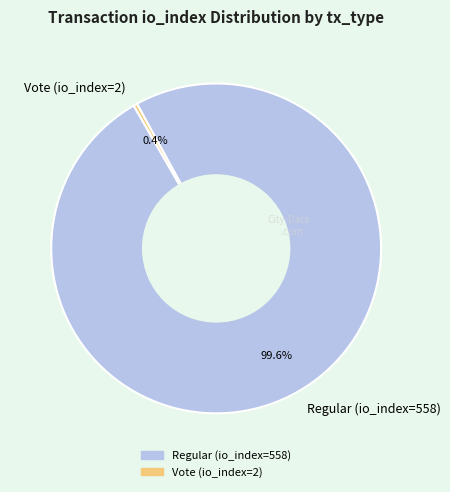

To the nearest percent, what is the difference between the largest and smallest slice percentages?

99%